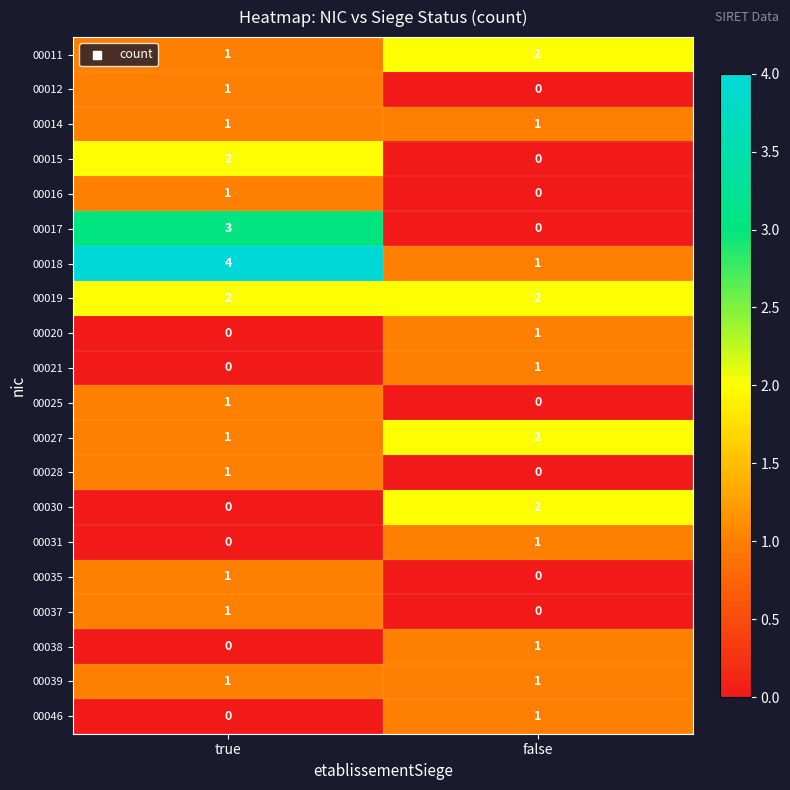

The 00016 series shows 1 at true. True or false?

True